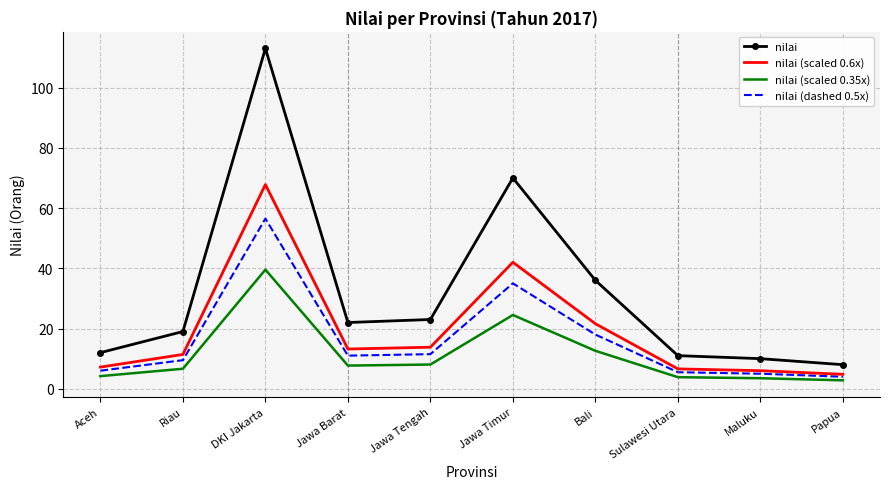

The nilai (scaled 0.6x) series shows 68.6 at Jawa Timur. True or false?

False